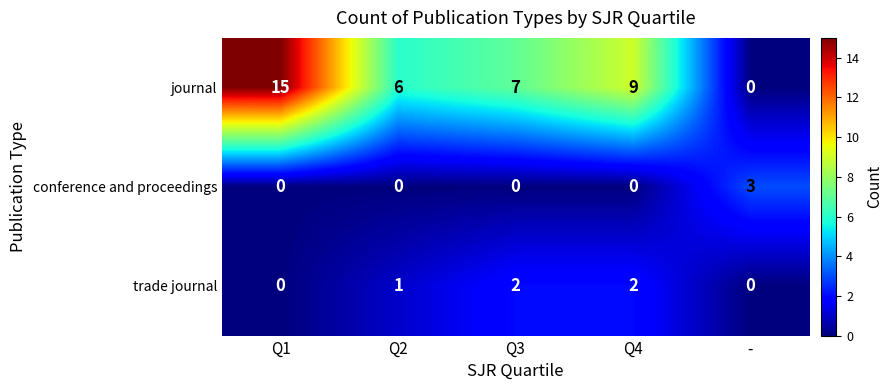

What is the highest value of the conference and proceedings series?

3